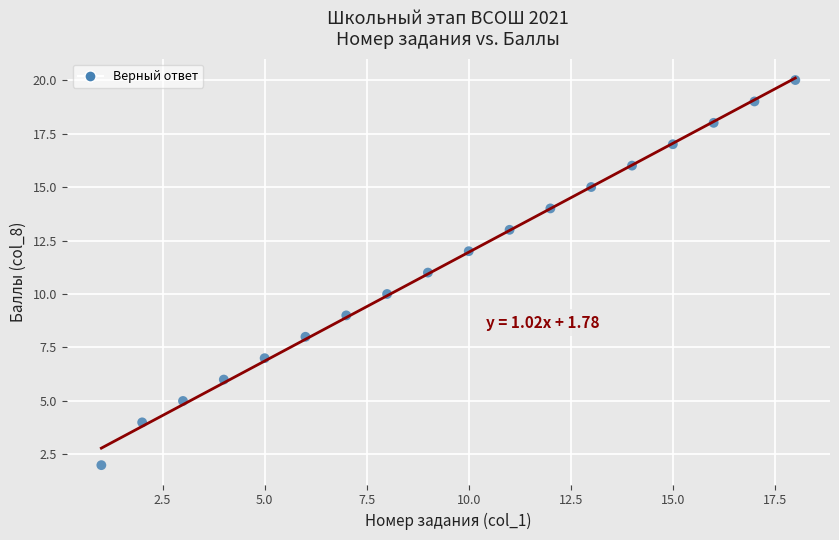

What is the range of Y values (max minus min)?

18